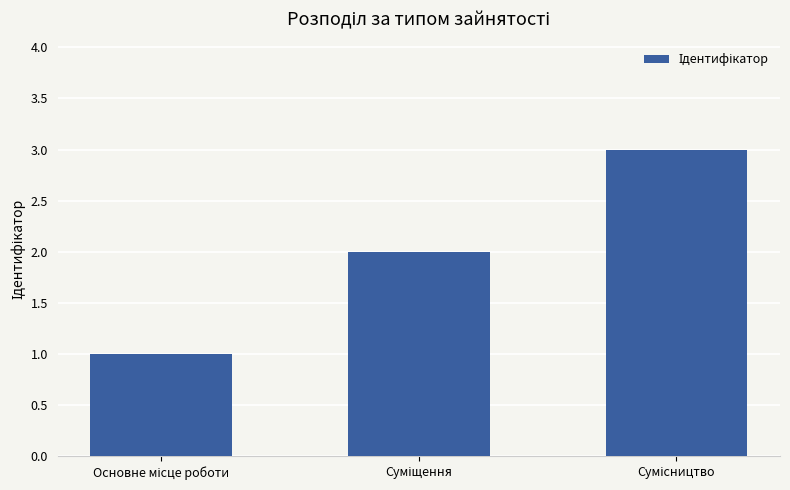

What is the sum of all values?

6